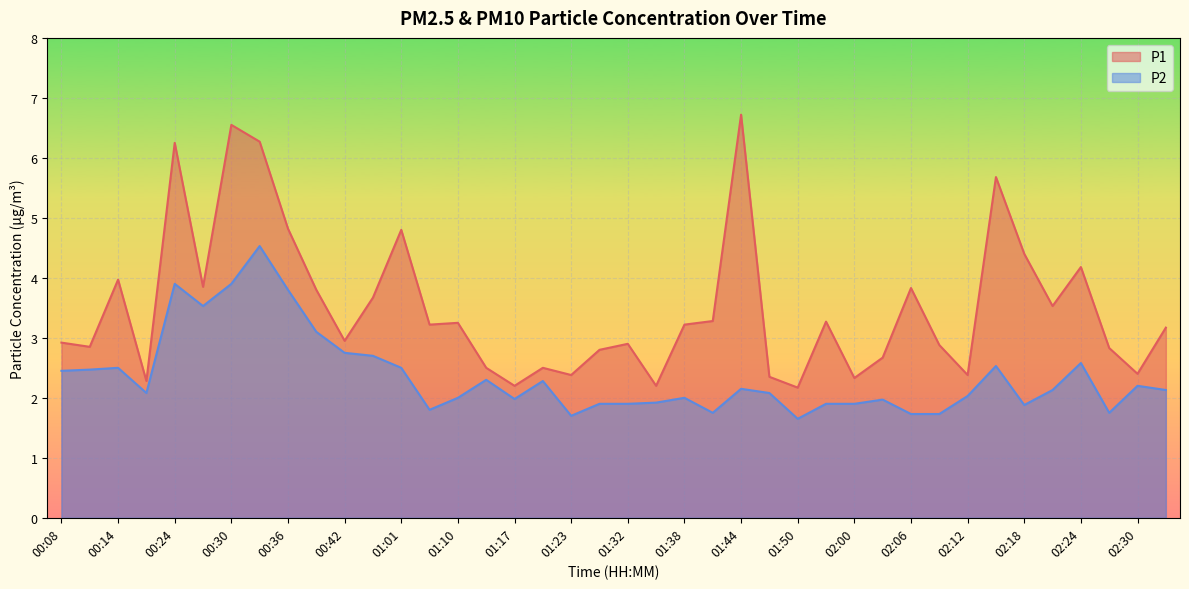

True or false: P1 and P2 cross at least once.

False